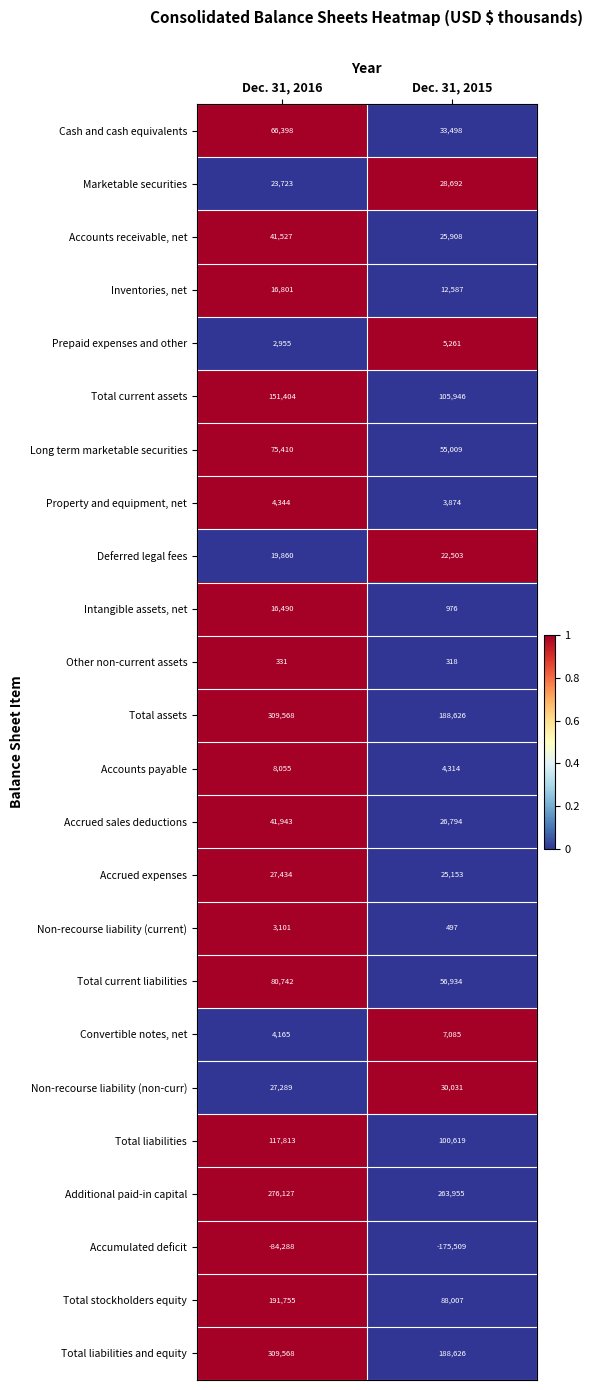

True or false: Convertible notes, net has a value of 948 at Dec. 31, 2016.

False